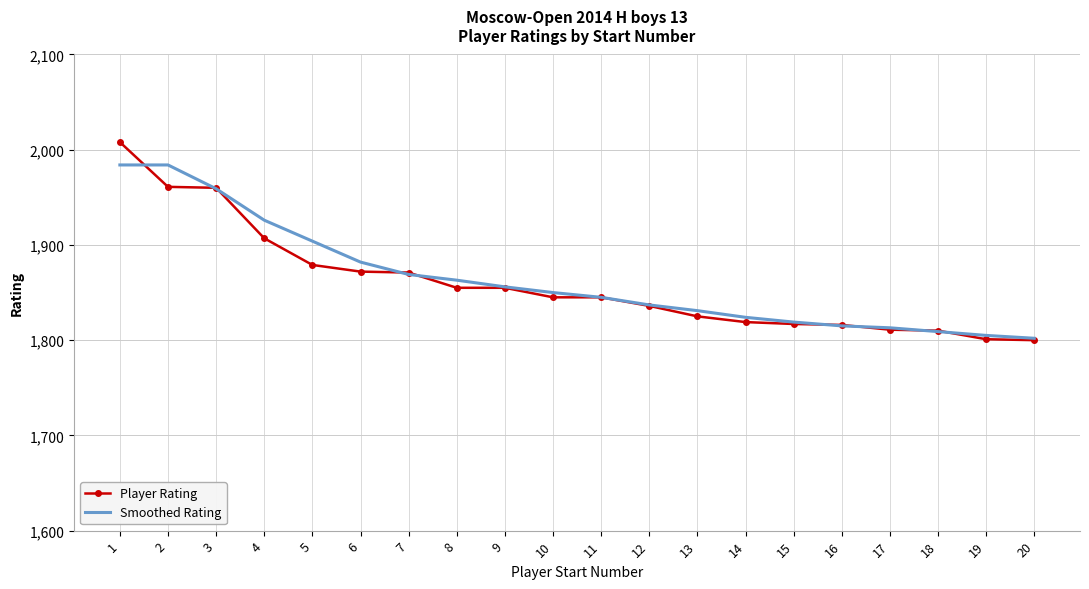

Is it true that Smoothed Rating equals 1819 at 15?

True